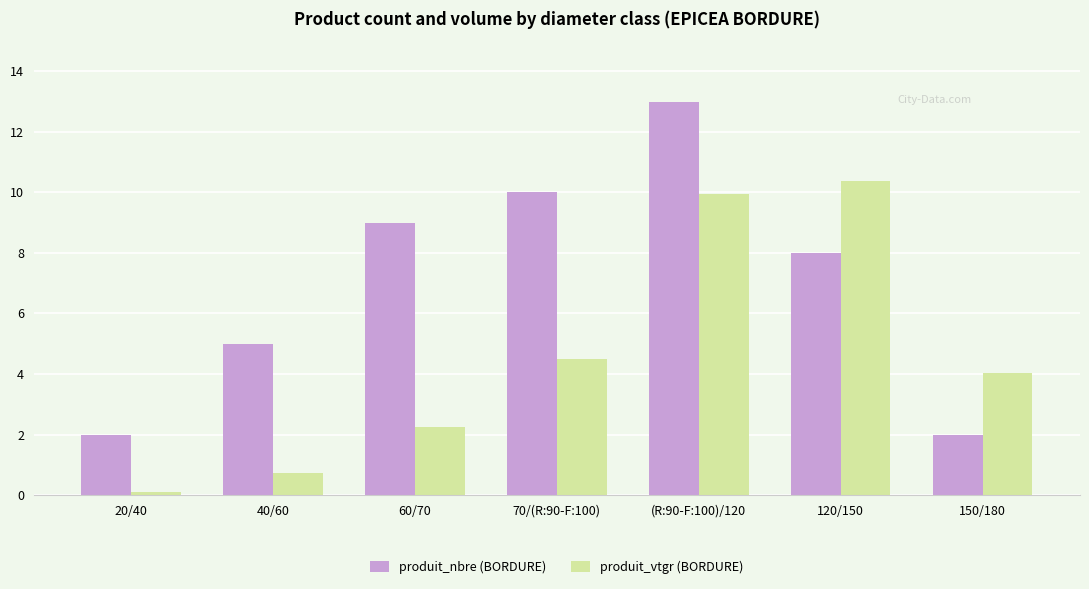

At which label does produit_vtgr (BORDURE) reach its minimum?

20/40